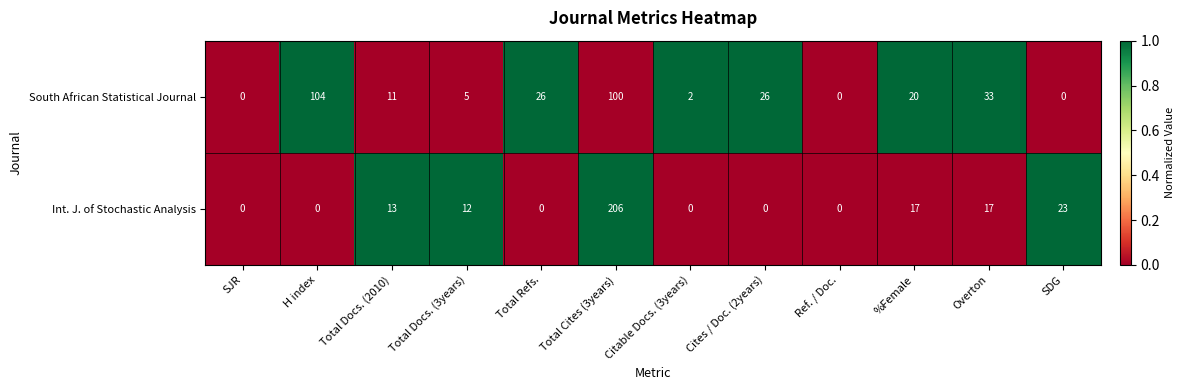

Rank the series at %Female from lowest to highest value.

Int. J. of Stochastic Analysis, South African Statistical Journal